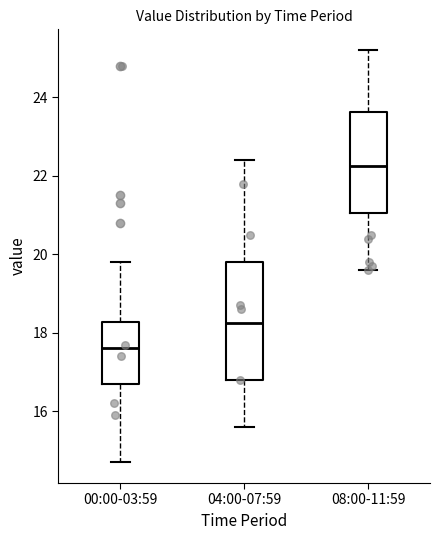

Reading left to right, transcribe this box plot: for each box, give where its median line is, the range the box spans, and where its two whiskers end, as read against the y-axis. The values are not printed on the chart, so give them approximately, as read against the axis.

00:00-03:59: median 17.6, box 16.8 to 18.2, whiskers 14.8 to 19.8
04:00-07:59: median 18.2, box 16.8 to 19.8, whiskers 15.6 to 22.4
08:00-11:59: median 22.2, box 21.0 to 23.6, whiskers 19.6 to 25.2